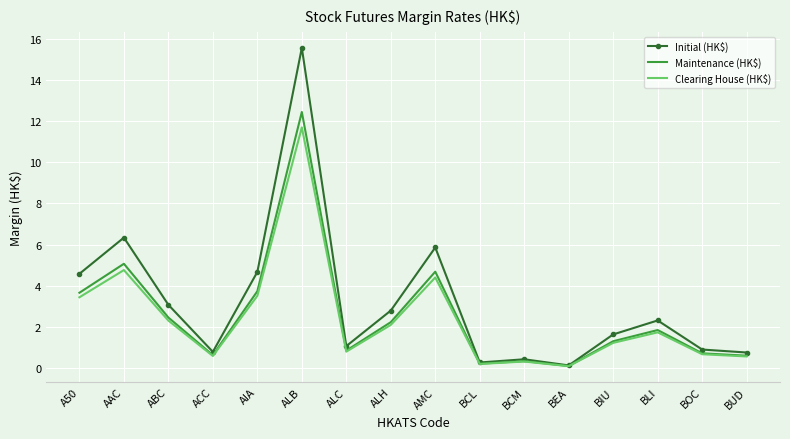

What is the total value across all series at ALB?

39674